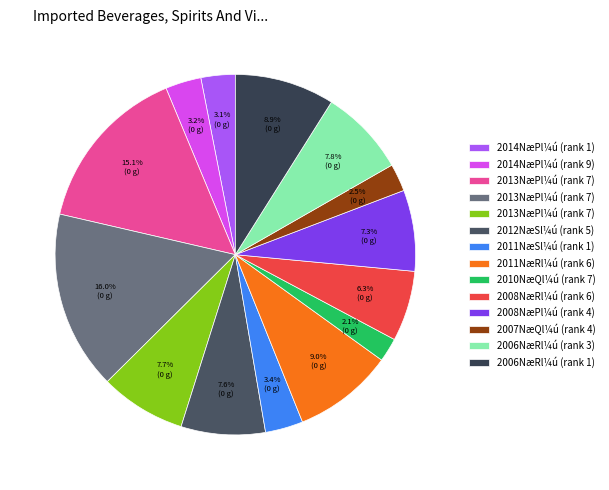

To the nearest percent, what is the difference between the largest and smallest slice percentages?

14%